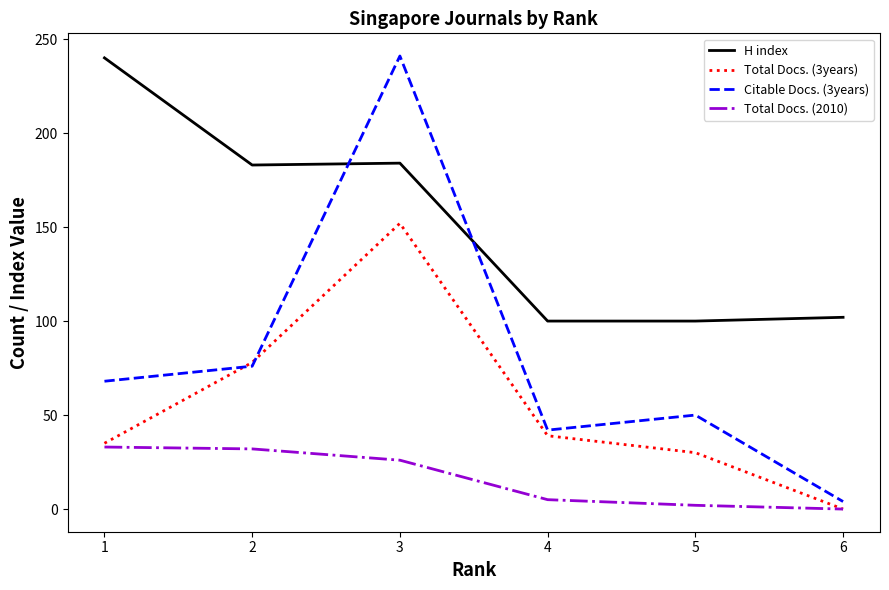

Count the number of data series in this chart.

4